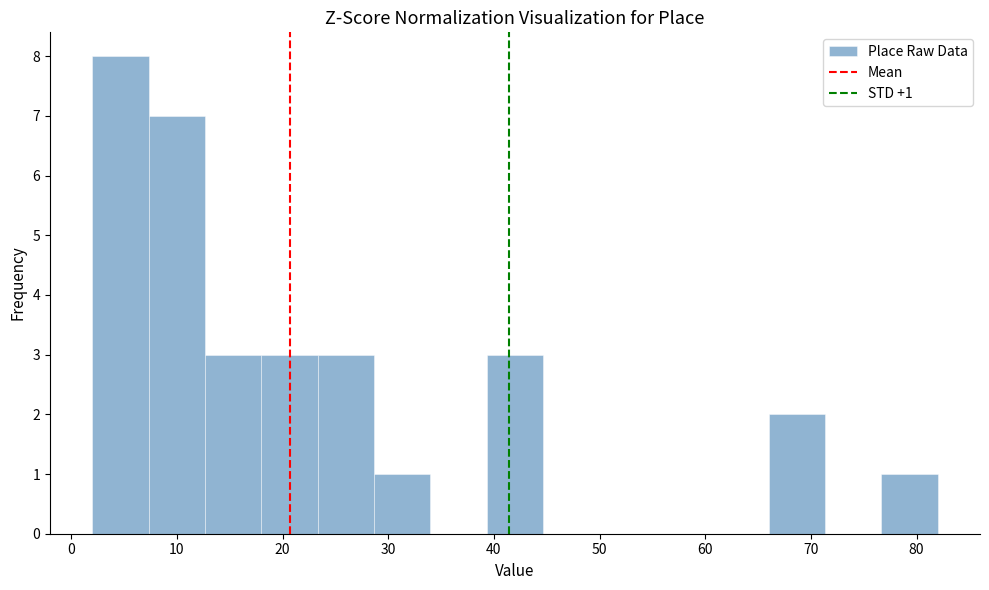

Which range on the x-axis has the tallest bar?

2 to 7